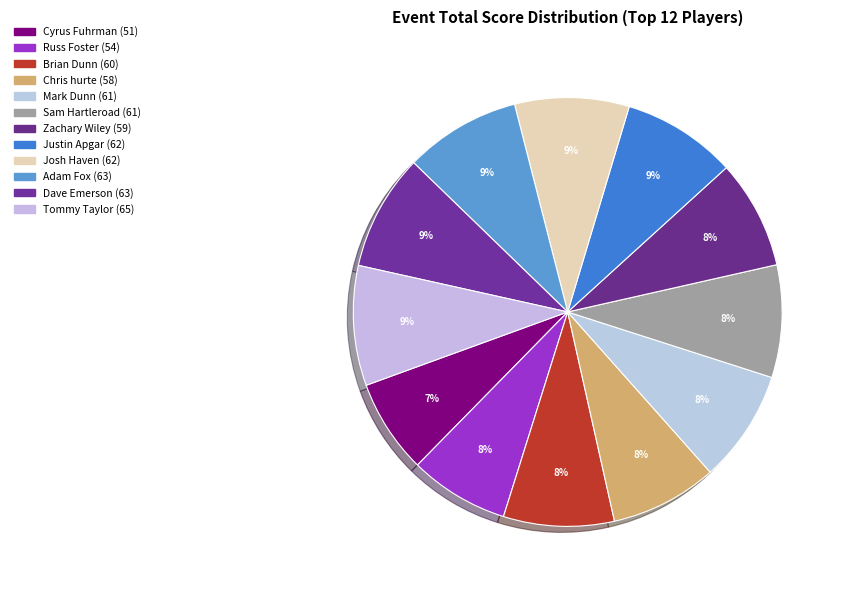

To the nearest percent, what percentage of the pie is Russ Foster?

8%